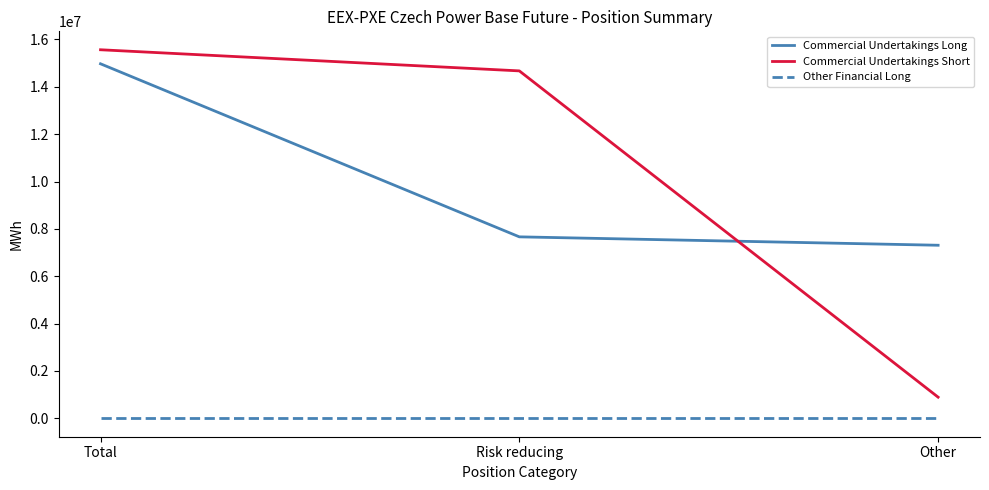

What is the minimum value for Commercial Undertakings Long?

7308951